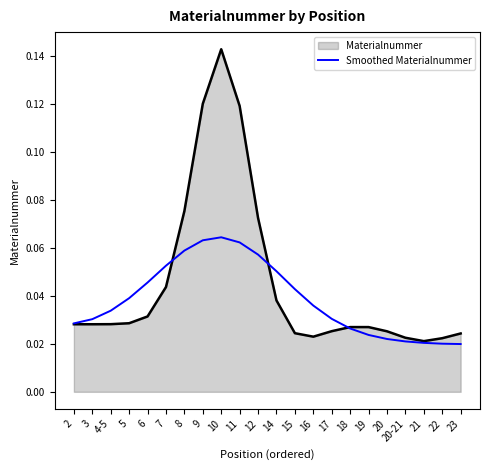

What position from the left is 6?

5